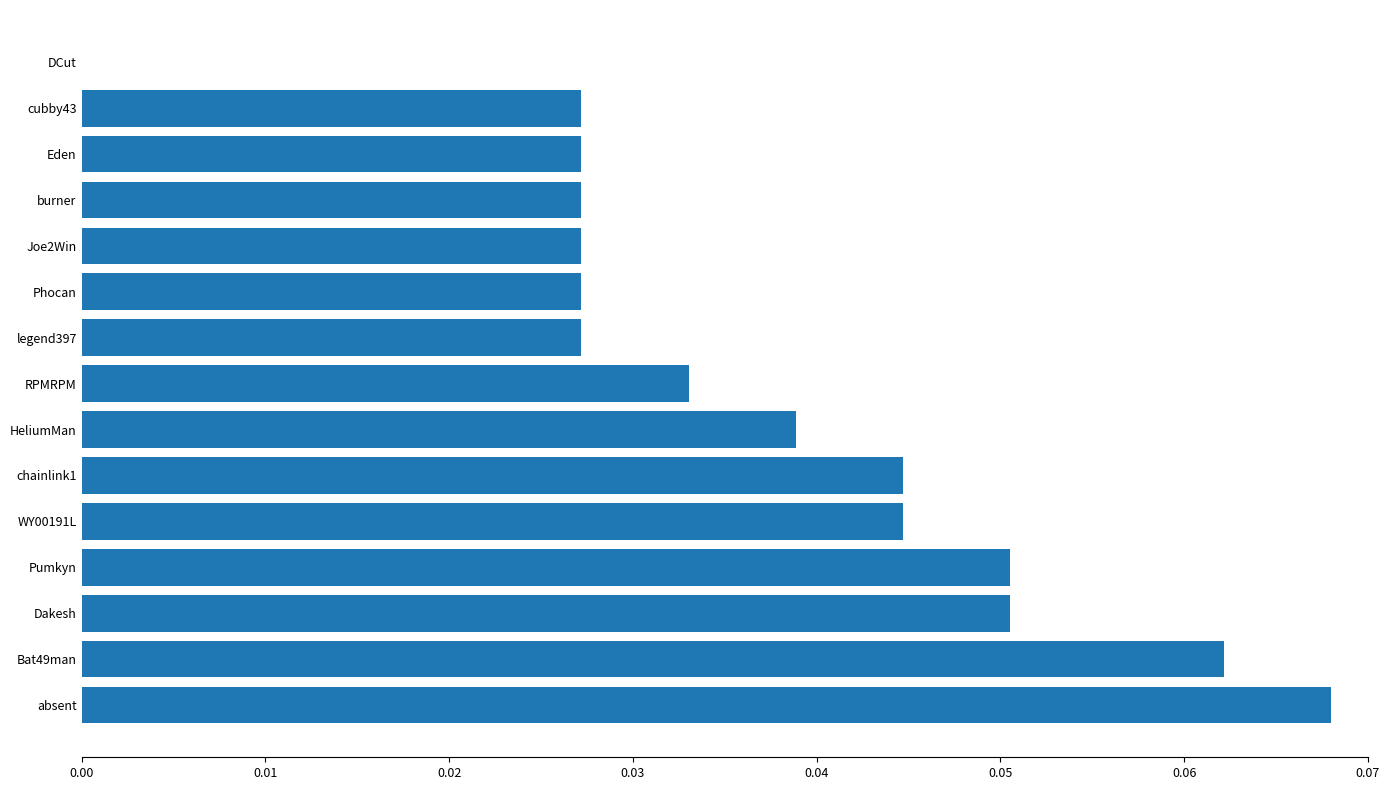

Between Eden and Bat49man, which is larger?

Bat49man